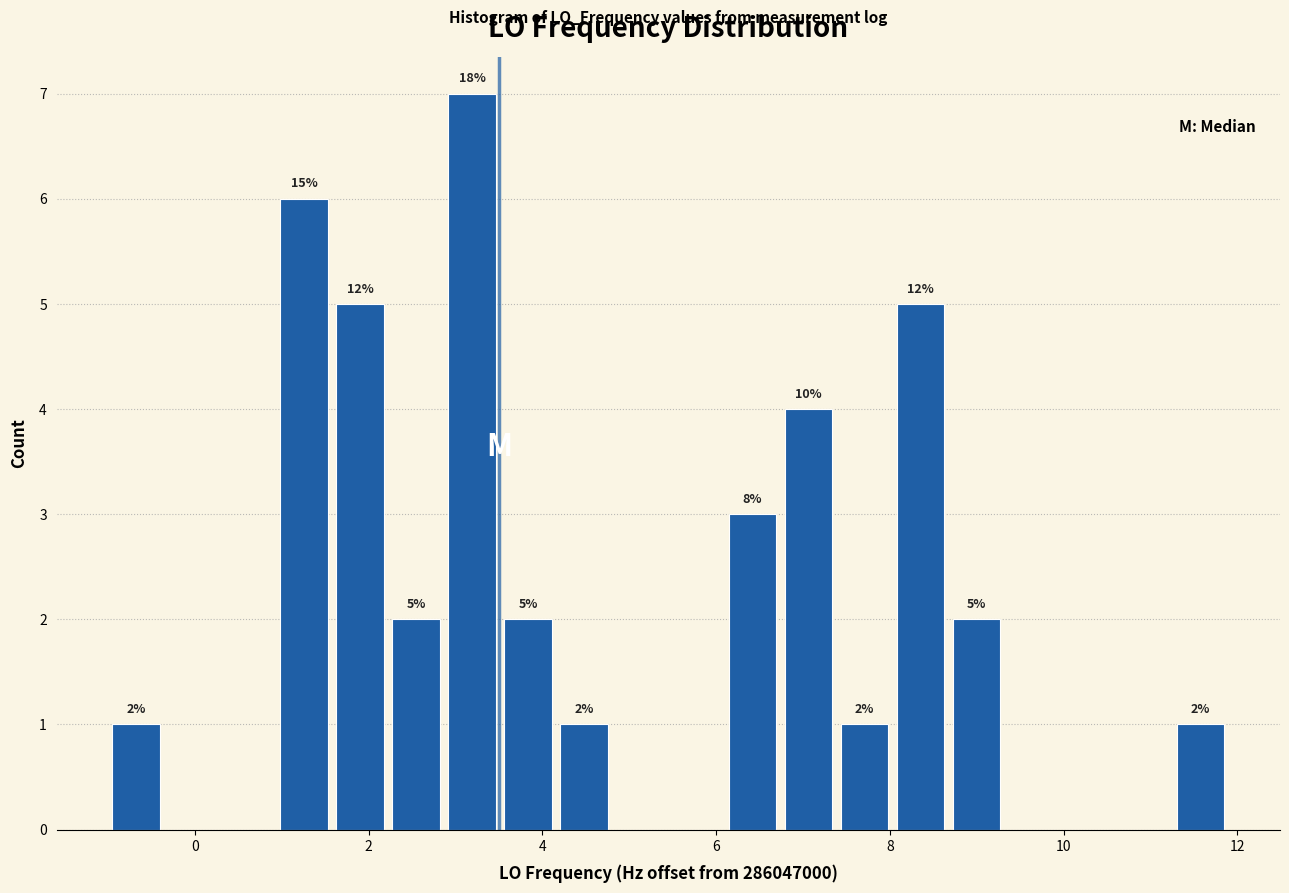

Read against the x-axis, roughly where is the centre of the tallest bar?

3.2